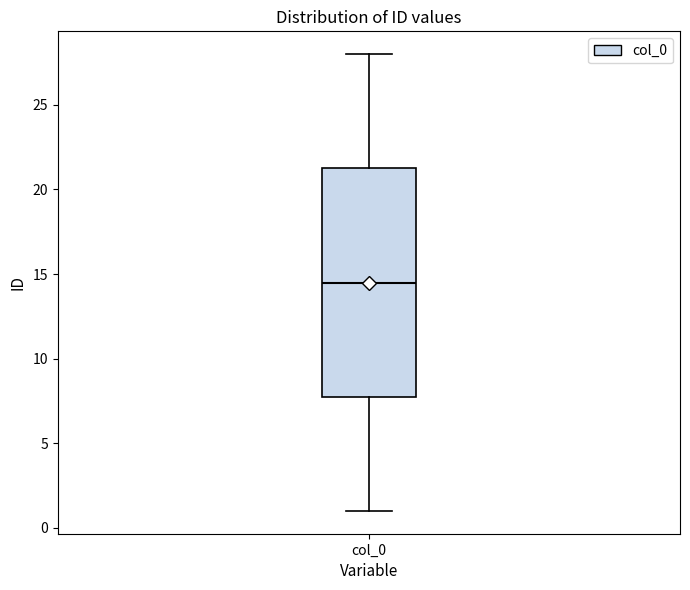

Where is the lower edge of the box for col_0 on the y-axis? The values are not printed on the chart, so give them approximately, as read against the axis.

8.0